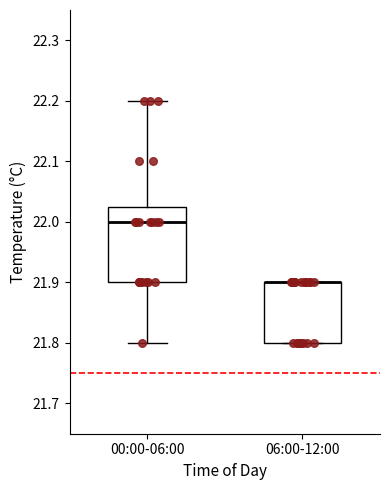

Where is the lower edge of the box for 06:00-12:00 on the y-axis? The values are not printed on the chart, so give them approximately, as read against the axis.

21.80